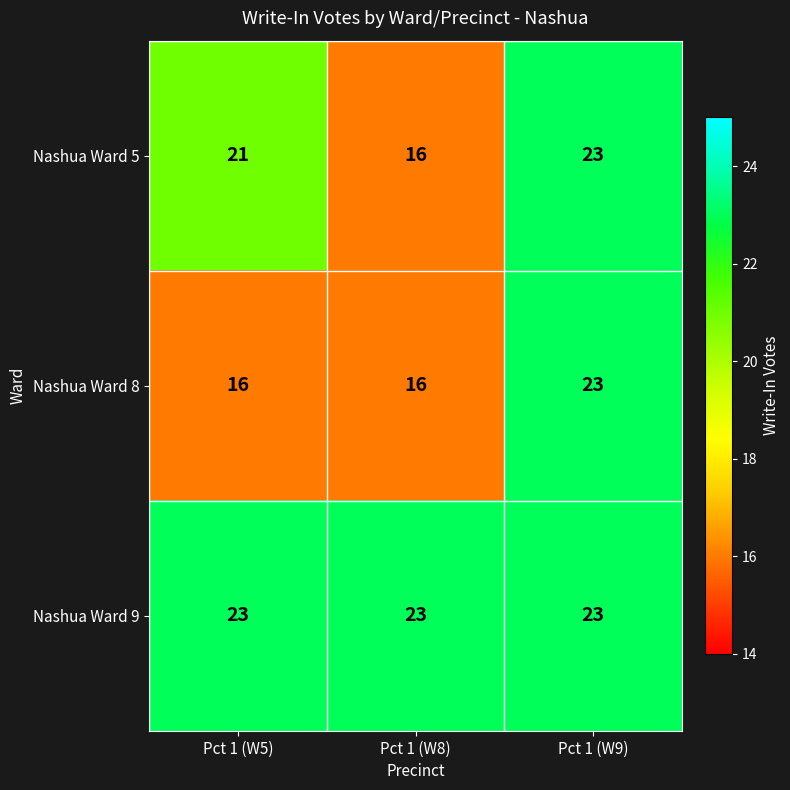

Which series changed the most between Pct 1 (W5) and Pct 1 (W8)?

Nashua Ward 5